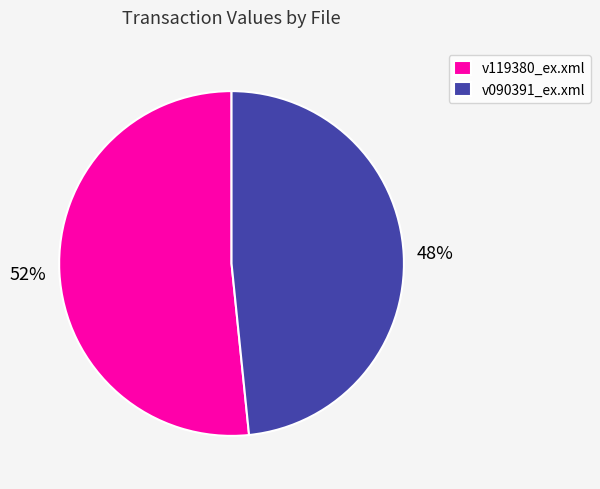

To the nearest percent, what is the combined percentage of v119380_ex.xml and v090391_ex.xml?

100%